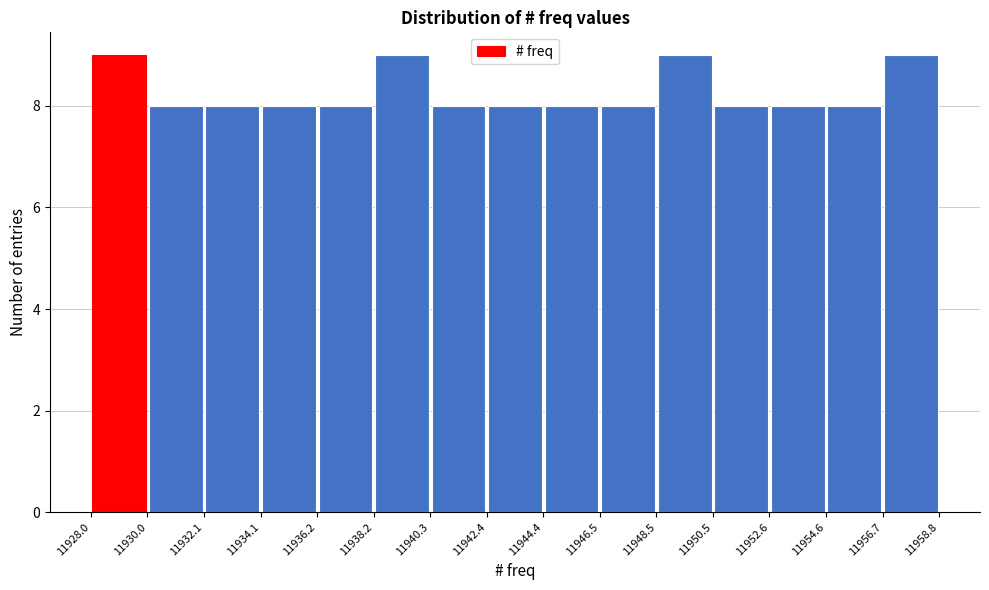

Reading left to right, list every bar in this chart as the range it spans on the x-axis followed by its height. The values are not printed on the chart, so give them approximately, as read against the axis.

11928.0 to 11930.0: 9
11930.0 to 11932.1: 8
11932.1 to 11934.1: 8
11934.1 to 11936.2: 8
11936.2 to 11938.2: 8
11938.2 to 11940.3: 9
11940.3 to 11942.4: 8
11942.4 to 11944.4: 8
11944.4 to 11946.5: 8
11946.5 to 11948.5: 8
11948.5 to 11950.5: 9
11950.5 to 11952.6: 8
11952.6 to 11954.6: 8
11954.6 to 11956.7: 8
11956.7 to 11958.8: 9